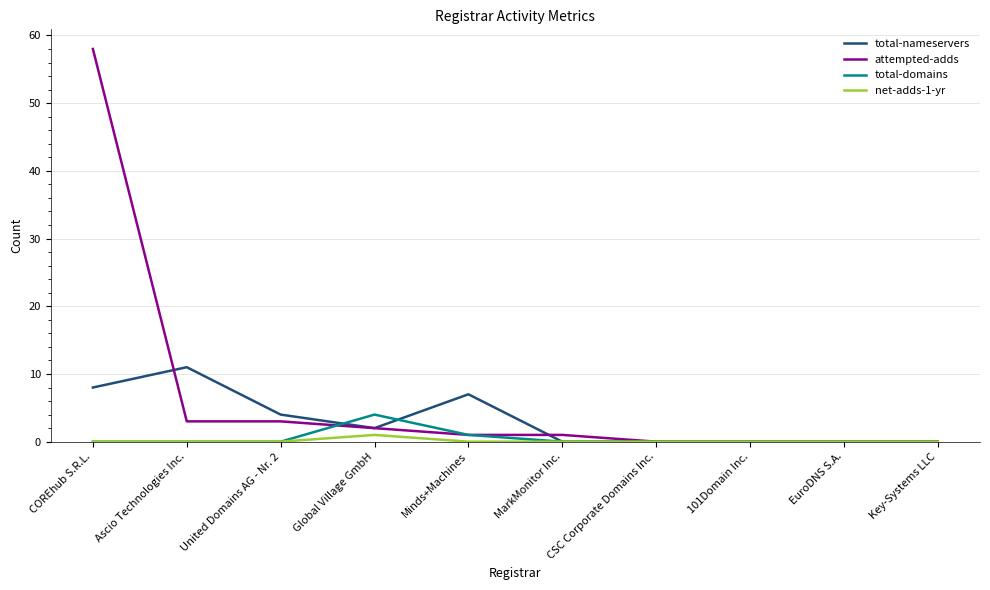

Which series has the largest range (max minus min)?

attempted-adds